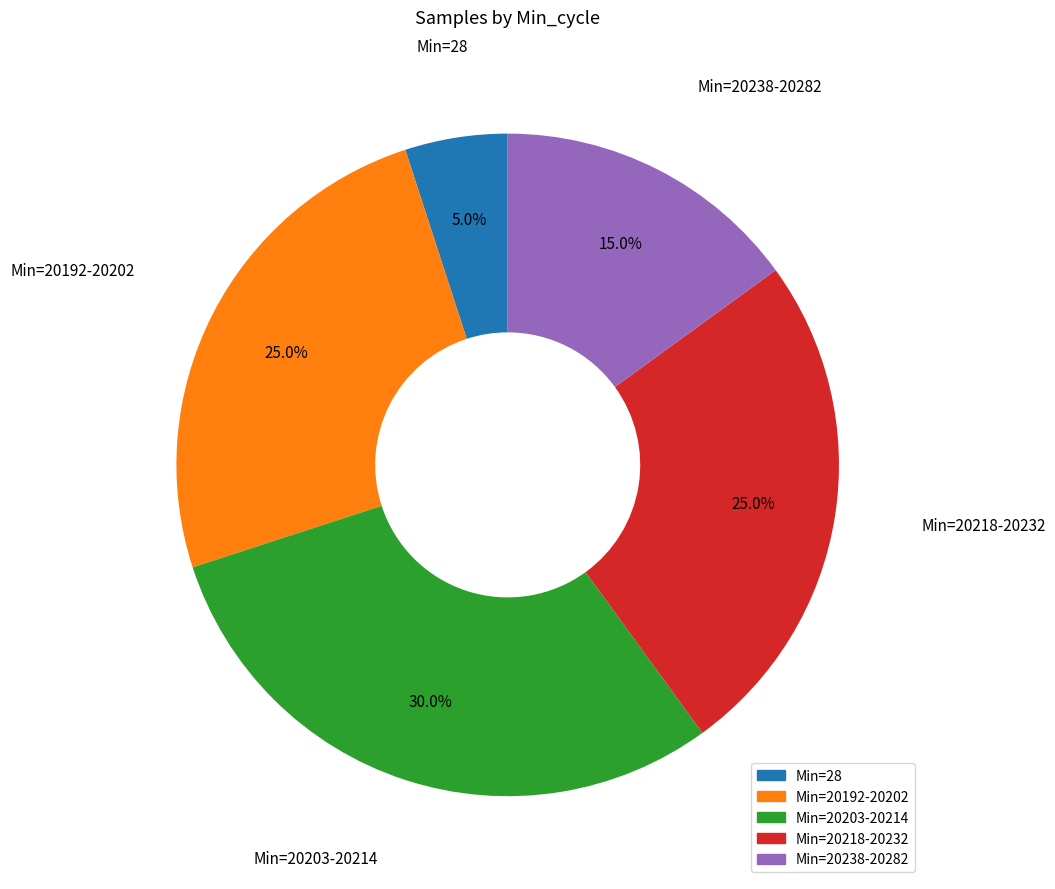

Count the number of slices in the pie.

5